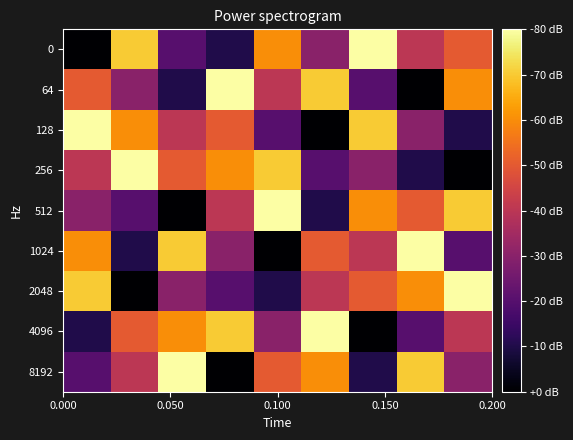

Reading left to right, list all the values displayed in this chart.

0: 1	8	3	2	7	4	9	5	6
64: 6	4	2	9	5	8	3	1	7
128: 9	7	5	6	3	1	8	4	2
256: 5	9	6	7	8	3	4	2	1
512: 4	3	1	5	9	2	7	6	8
1024: 7	2	8	4	1	6	5	9	3
2048: 8	1	4	3	2	5	6	7	9
4096: 2	6	7	8	4	9	1	3	5
8192: 3	5	9	1	6	7	2	8	4